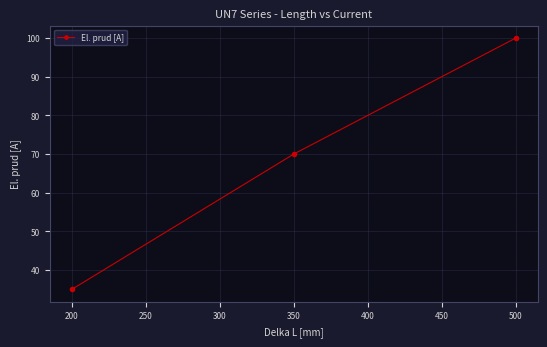

What is the smallest value displayed?

35